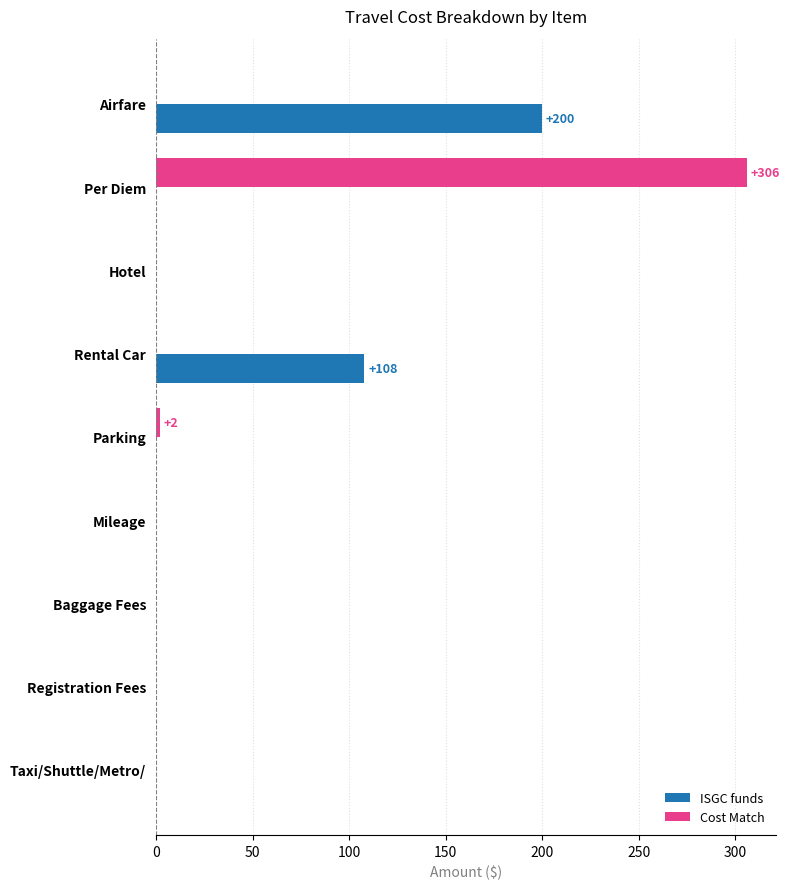

What is the sum of all ISGC funds values?

308